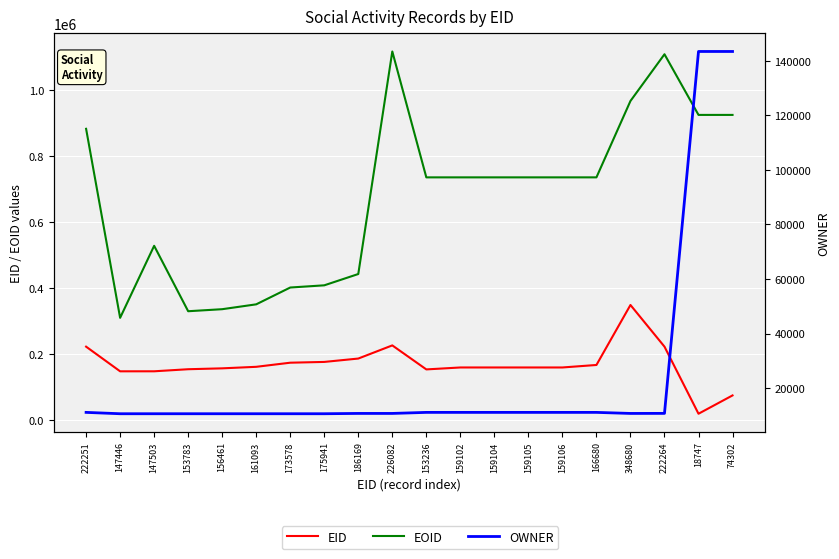

What is the minimum value shown in the chart?

10634